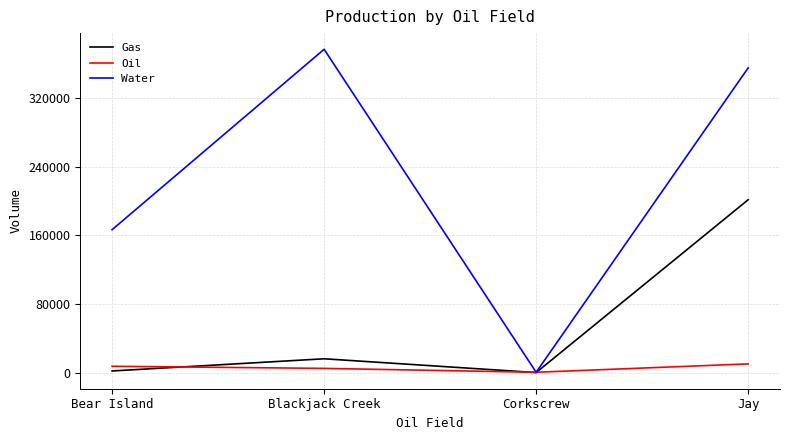

In Gas, how many points are lower than both neighbors (excluding endpoints)?

1